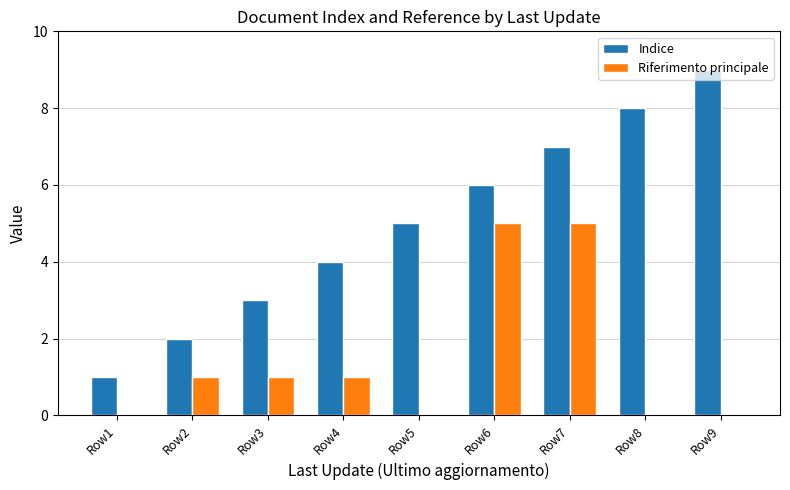

The value of Indice at Row7 is 12. True or false?

False